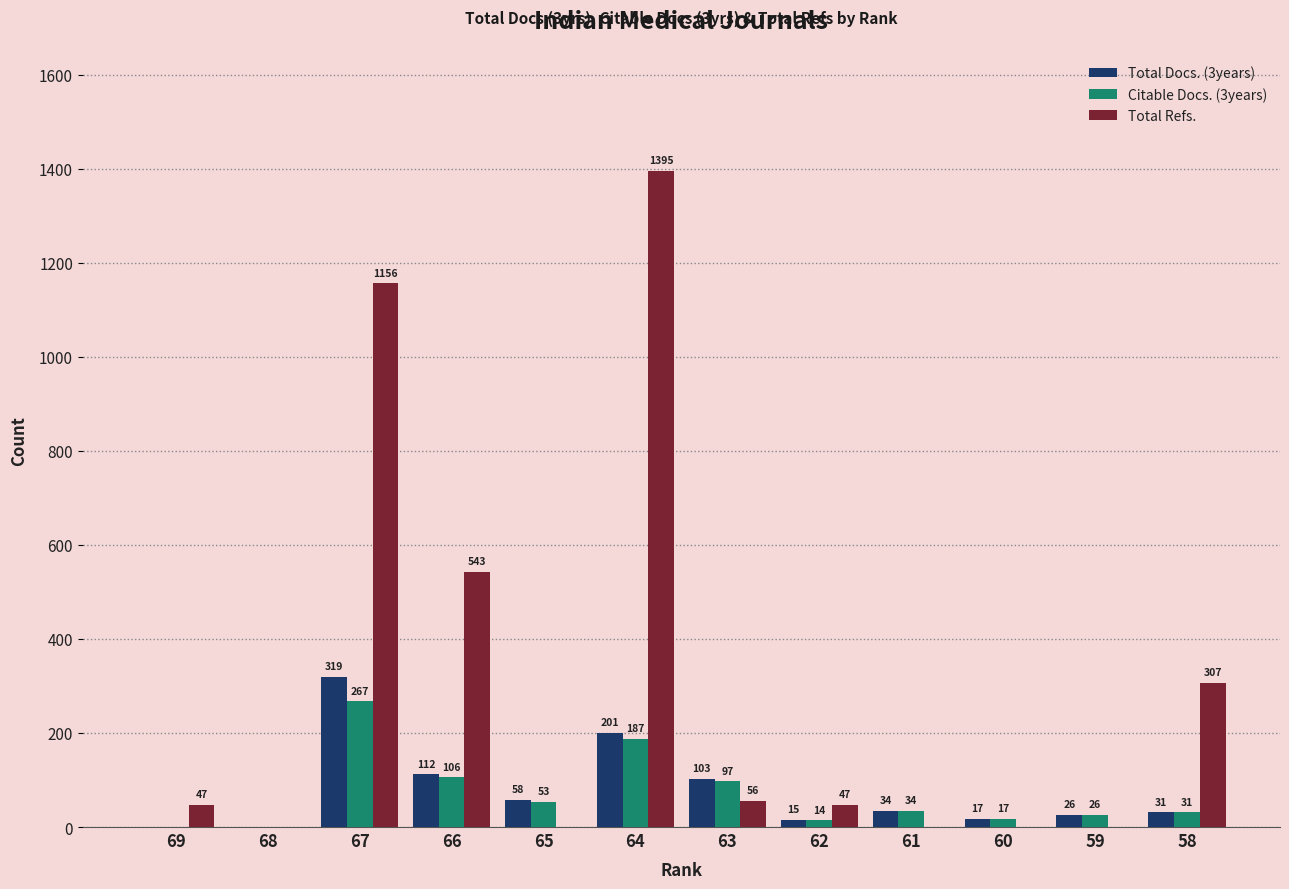

What is the total value across all series at 61?

68